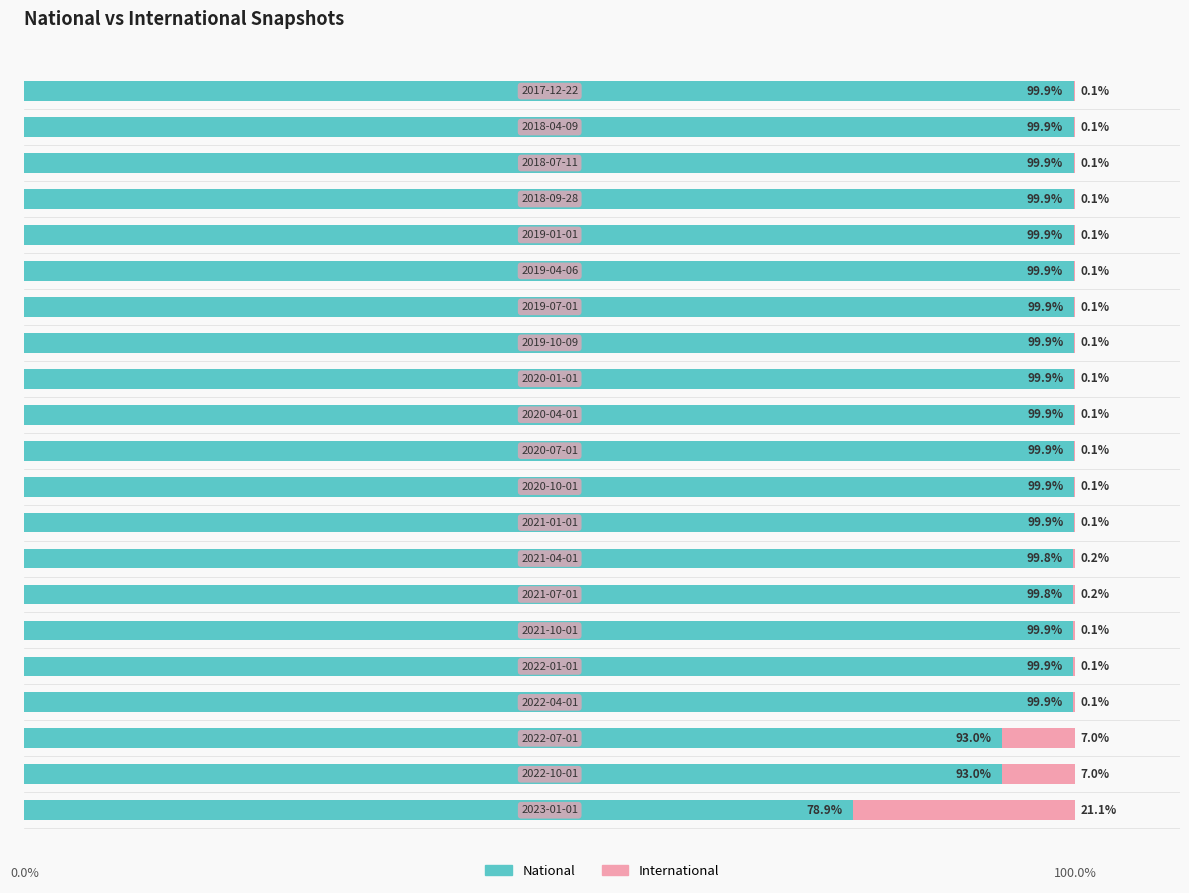

What is the maximum value for National?

99.9